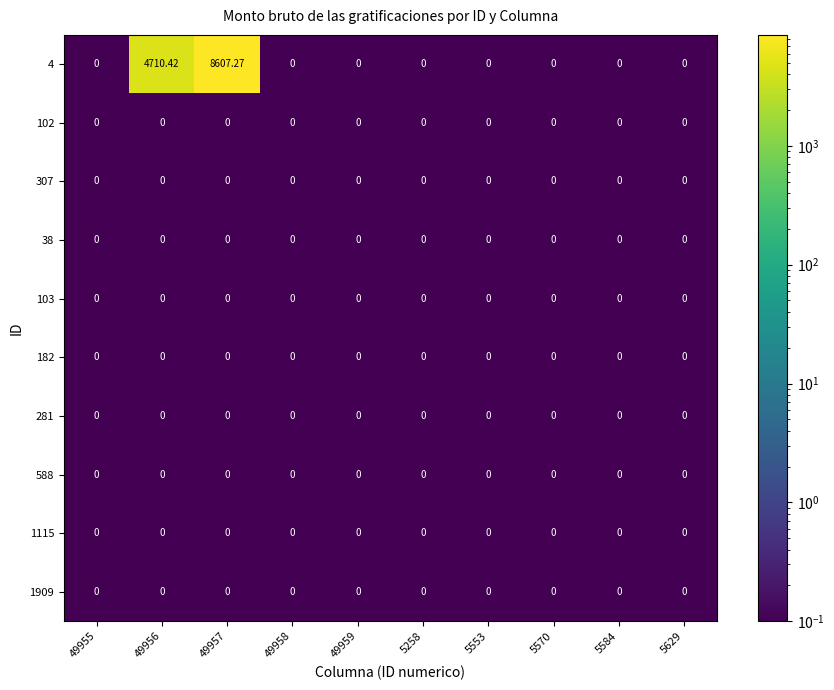

Reading left to right, what are all the values shown in this chart?

4: 49955=0.0	49956=4710.4	49957=8607.3	49958=0.0	49959=0.0	5258=0.0	5553=0.0	5570=0.0	5584=0.0	5629=0.0
102: 49955=0.0	49956=0.0	49957=0.0	49958=0.0	49959=0.0	5258=0.0	5553=0.0	5570=0.0	5584=0.0	5629=0.0
307: 49955=0.0	49956=0.0	49957=0.0	49958=0.0	49959=0.0	5258=0.0	5553=0.0	5570=0.0	5584=0.0	5629=0.0
38: 49955=0.0	49956=0.0	49957=0.0	49958=0.0	49959=0.0	5258=0.0	5553=0.0	5570=0.0	5584=0.0	5629=0.0
103: 49955=0.0	49956=0.0	49957=0.0	49958=0.0	49959=0.0	5258=0.0	5553=0.0	5570=0.0	5584=0.0	5629=0.0
182: 49955=0.0	49956=0.0	49957=0.0	49958=0.0	49959=0.0	5258=0.0	5553=0.0	5570=0.0	5584=0.0	5629=0.0
281: 49955=0.0	49956=0.0	49957=0.0	49958=0.0	49959=0.0	5258=0.0	5553=0.0	5570=0.0	5584=0.0	5629=0.0
588: 49955=0.0	49956=0.0	49957=0.0	49958=0.0	49959=0.0	5258=0.0	5553=0.0	5570=0.0	5584=0.0	5629=0.0
1115: 49955=0.0	49956=0.0	49957=0.0	49958=0.0	49959=0.0	5258=0.0	5553=0.0	5570=0.0	5584=0.0	5629=0.0
1909: 49955=0.0	49956=0.0	49957=0.0	49958=0.0	49959=0.0	5258=0.0	5553=0.0	5570=0.0	5584=0.0	5629=0.0